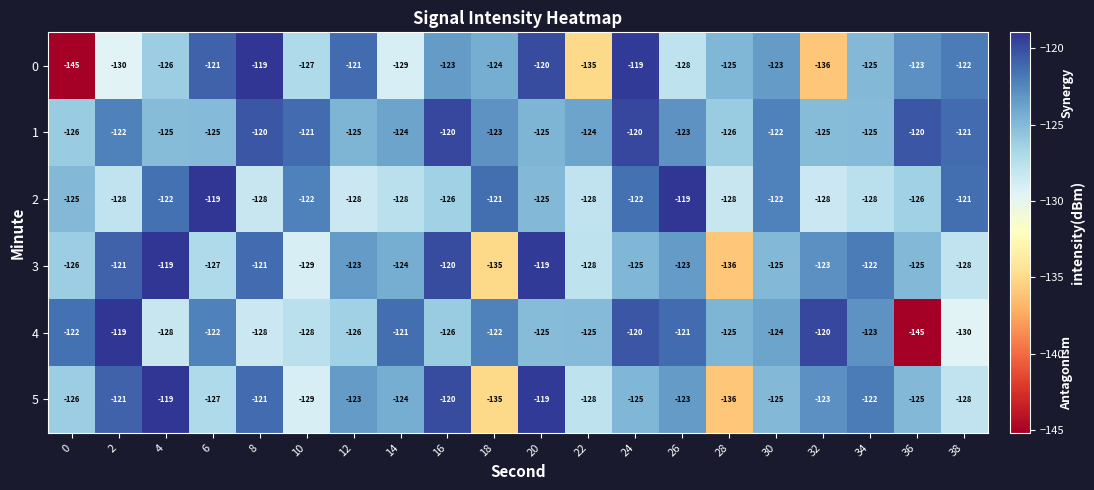

The value of 4 at 16 is -126. True or false?

True